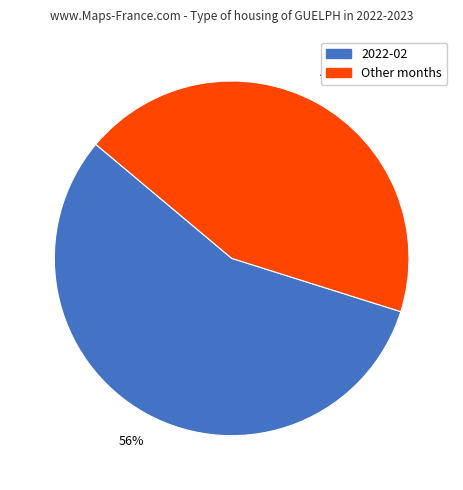

To the nearest percent, what is the average slice percentage?

50%